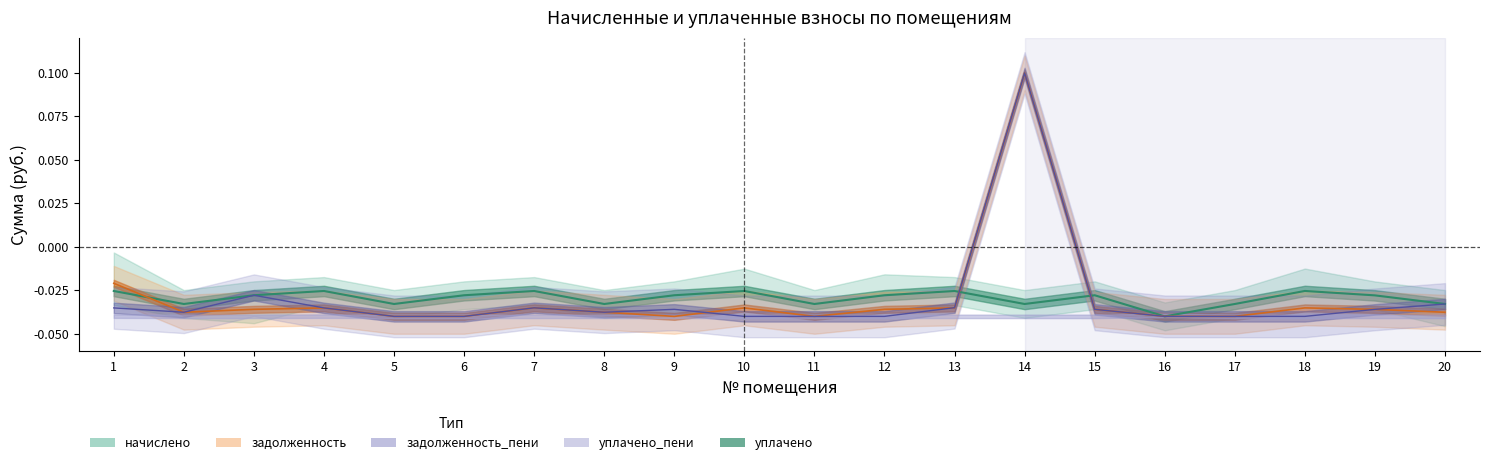

True or false: задолженность_пени has a value of -0.0 at 4.

False